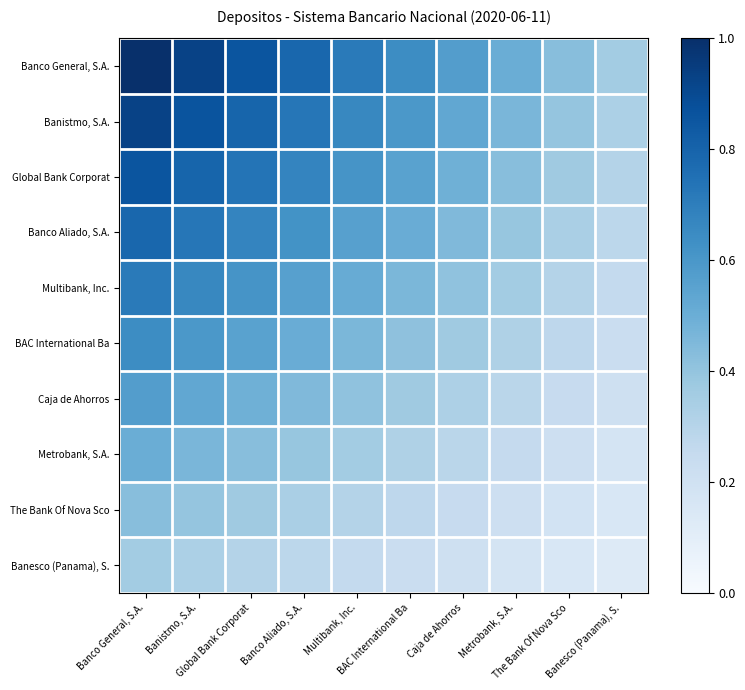

How many categories are shown in the chart?

10